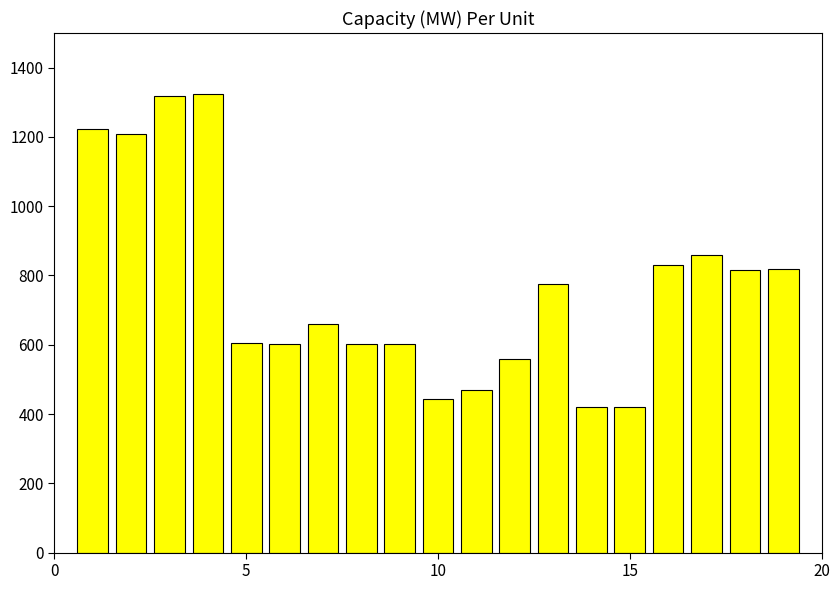

What is the minimum value shown in the chart?

420